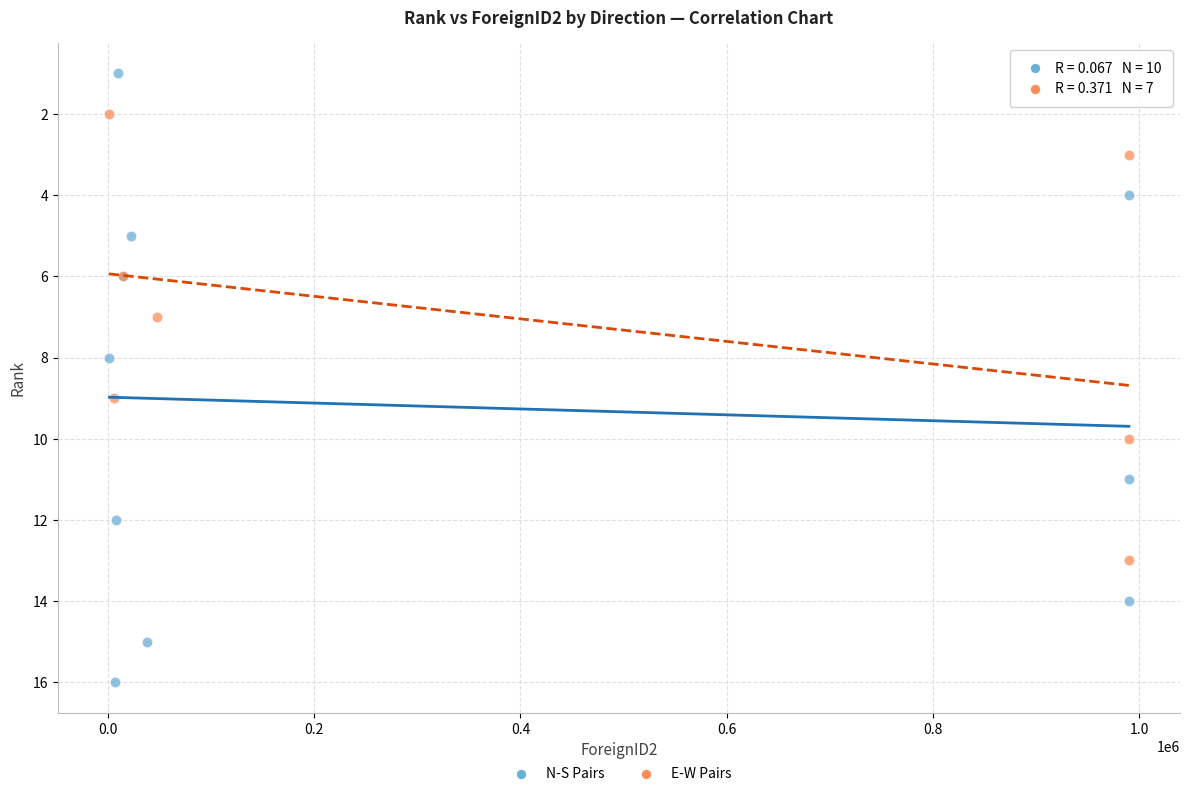

Which series has the largest Y range (max minus min)?

N-S Pairs